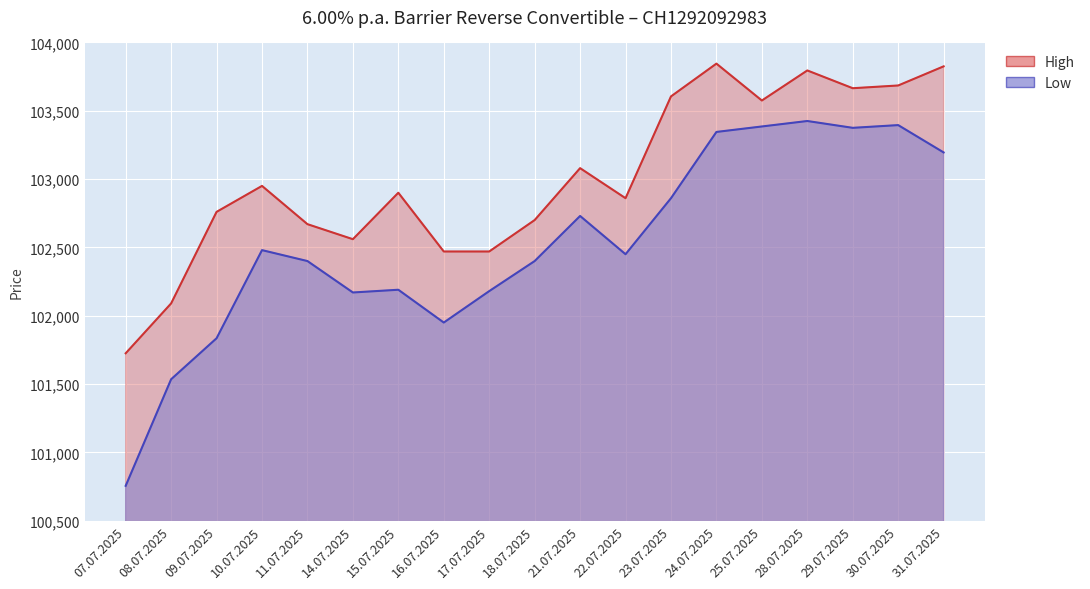

What is the value of the Low point at the 4th from the left?

102480